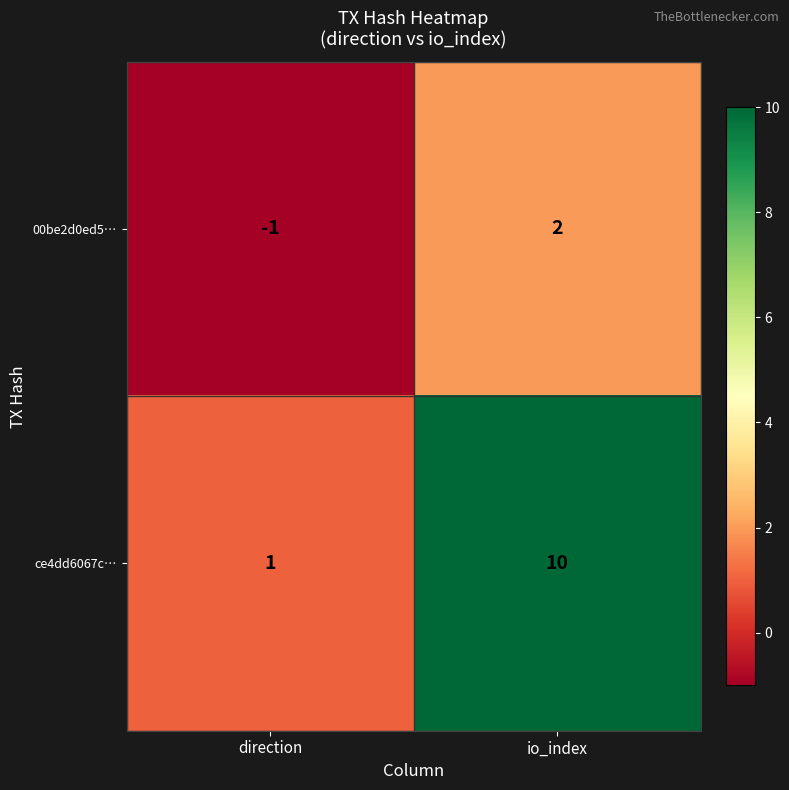

What is the greatest value displayed?

10